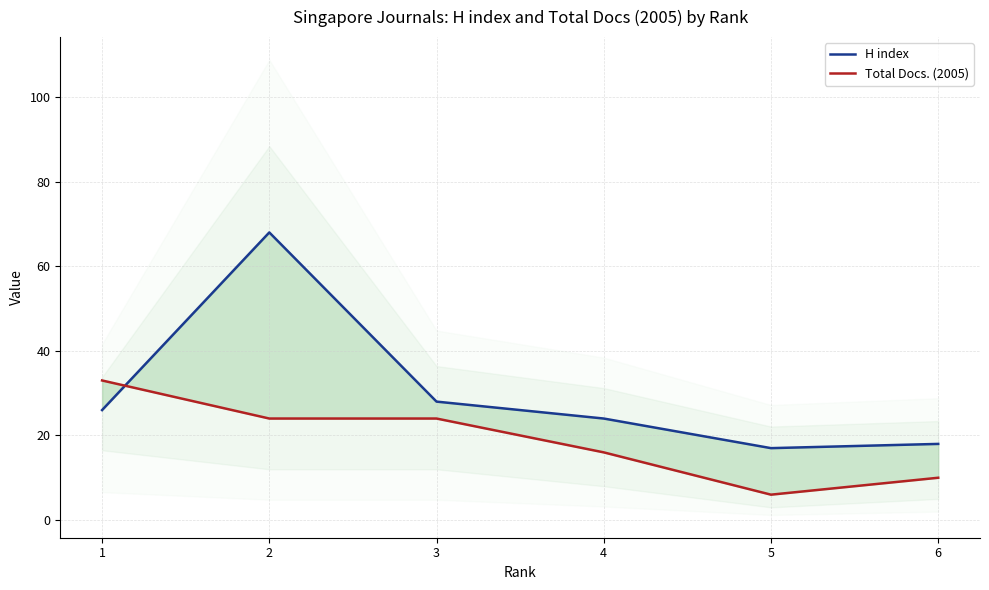

How many data points in Total Docs. (2005) are less than 24?

3